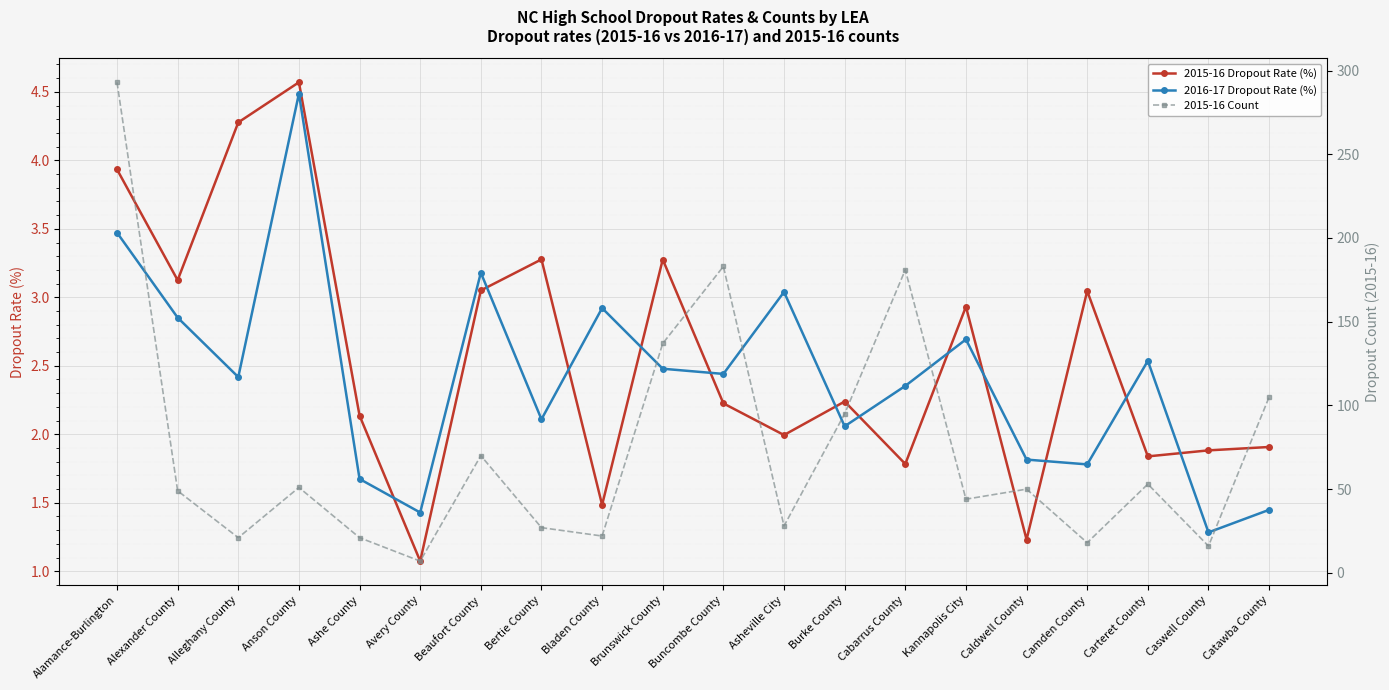

Rank the categories by 2015-16 Count value from lowest to highest.

Avery County, Caswell County, Camden County, Alleghany County, Ashe County, Bladen County, Bertie County, Asheville City, Kannapolis City, Alexander County, Caldwell County, Anson County, Carteret County, Beaufort County, Burke County, Catawba County, Brunswick County, Cabarrus County, Buncombe County, Alamance-Burlington